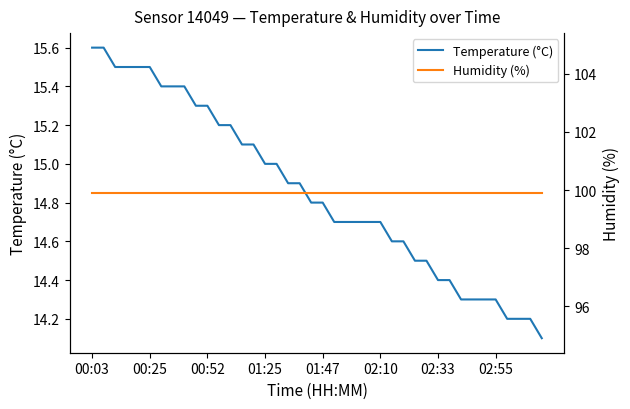

What is the highest value of the Temperature (°C) series?

15.6